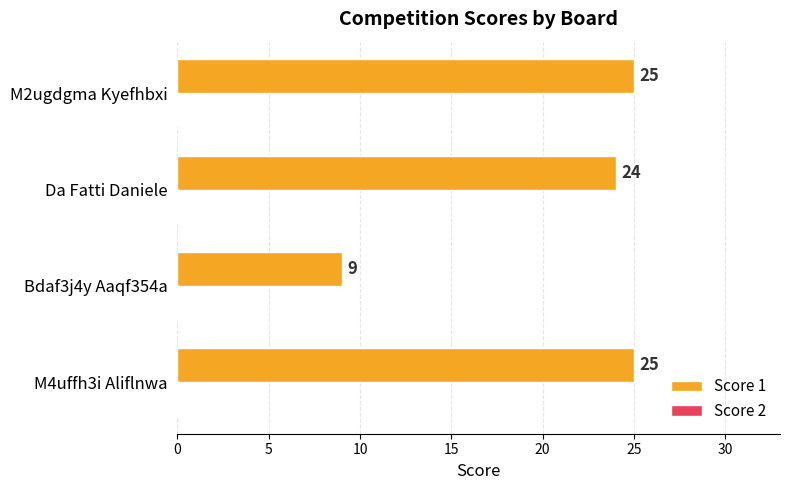

How many bars are there in total?

4